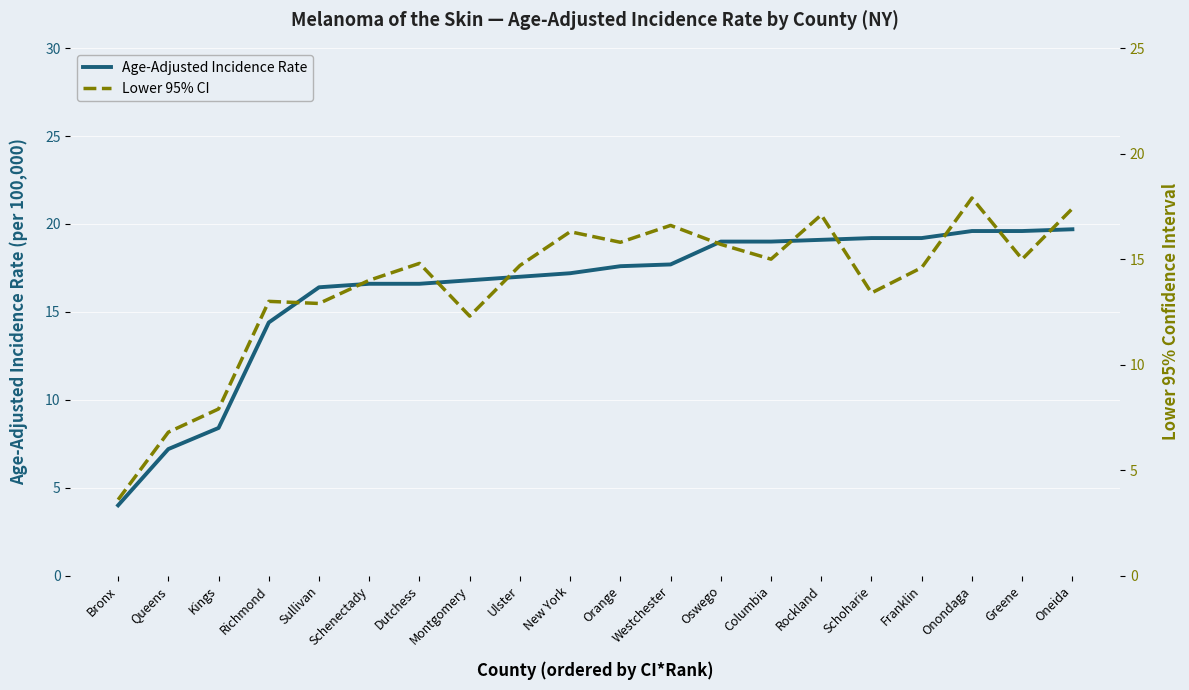

Does the chart display data point markers on the line(s)?

No